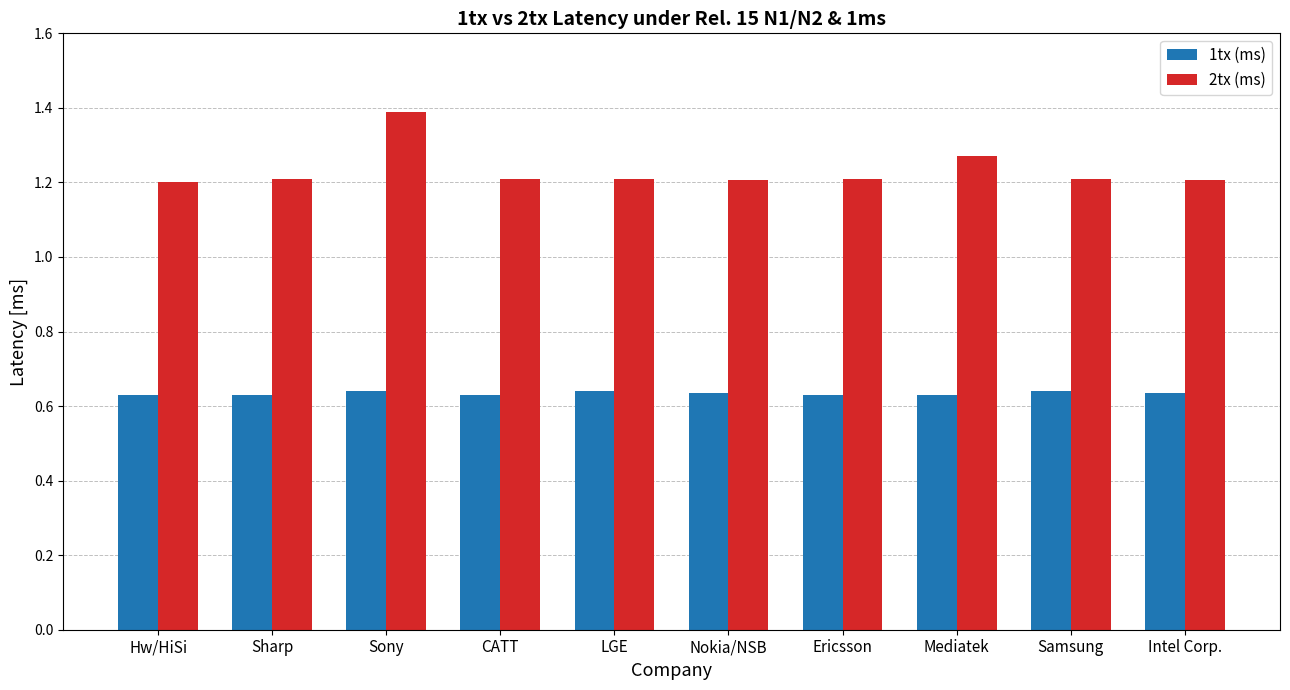

List the series in order of their overall mean, highest first.

2tx (ms), 1tx (ms)